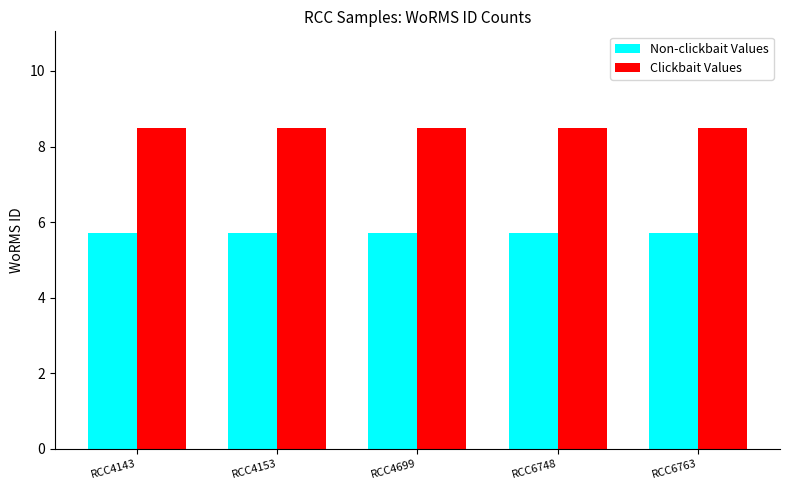

What are all the series names shown in the legend?

Non-clickbait Values, Clickbait Values